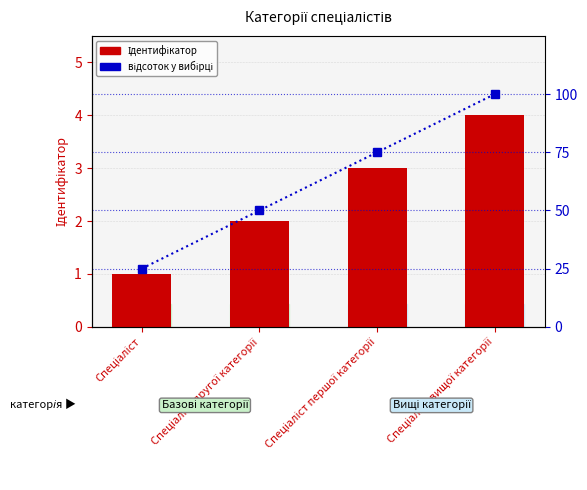

What is the difference between the Ідентифікатор values at Спеціаліст другої категорії and Спеціаліст першої категорії?

1